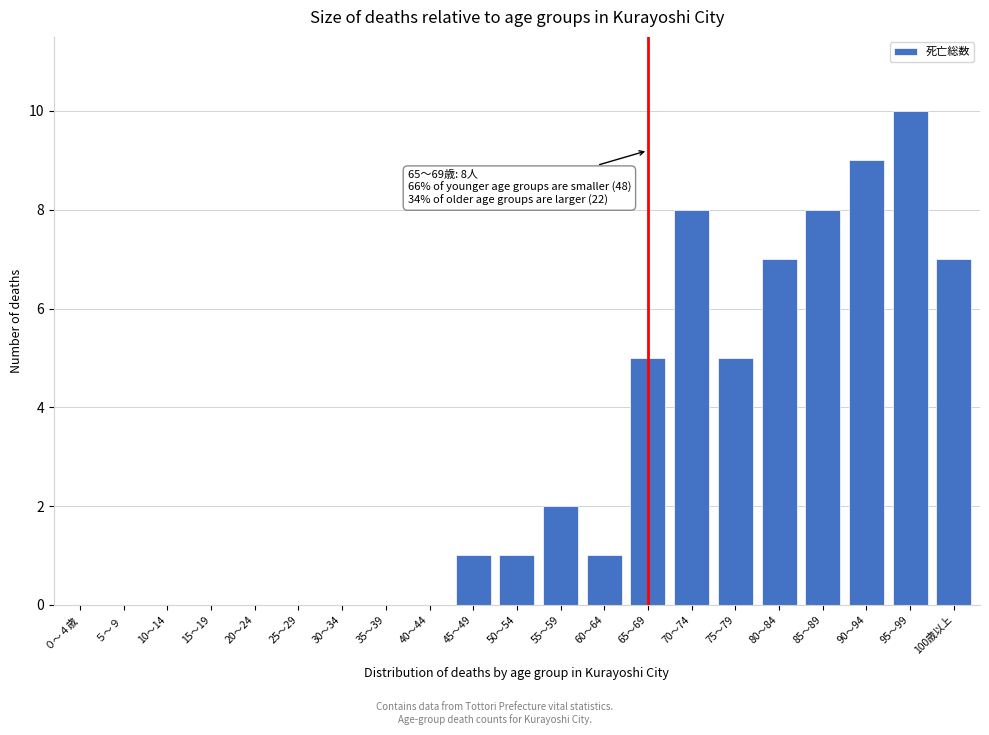

Reading right to left, list all the values displayed in this chart.

100歳以上=7	95～99=10	90～94=9	85～89=8	80～84=7	75～79=5	70～74=8	65～69=5	60～64=1	55～59=2	50～54=1	45～49=1	40～44=0	35～39=0	30～34=0	25～29=0	20～24=0	15～19=0	10～14=0	５～９=0	０～４歳=0